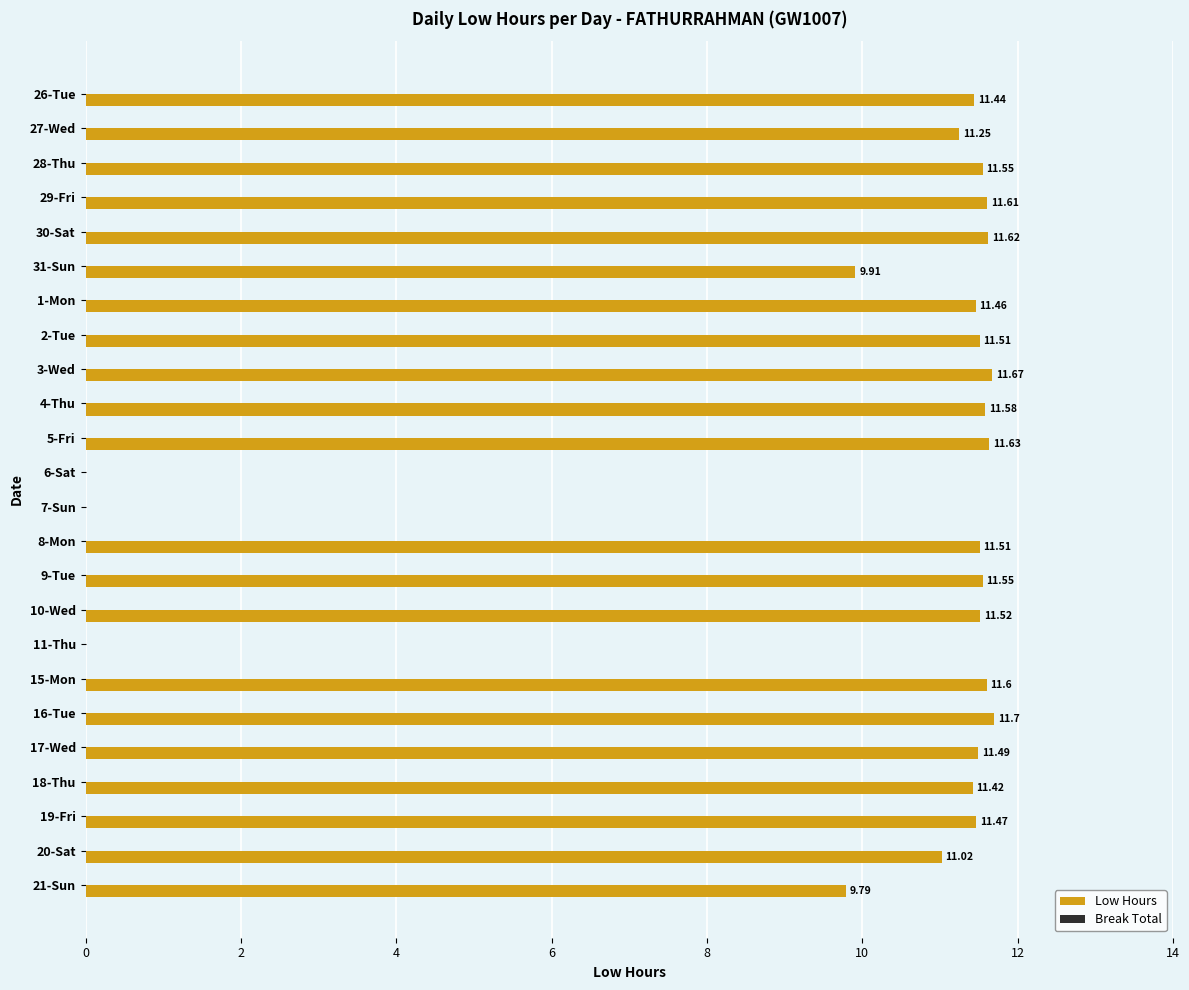

Are the bars horizontal?

Yes